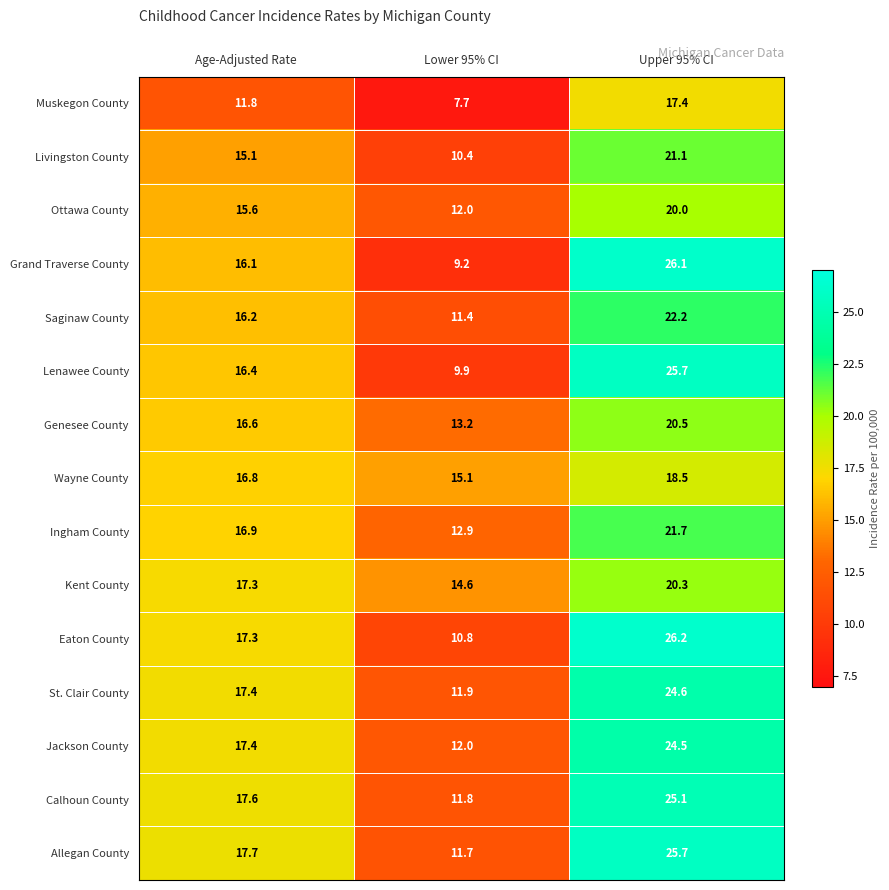

At how many categories does at least one series exceed 12?

3